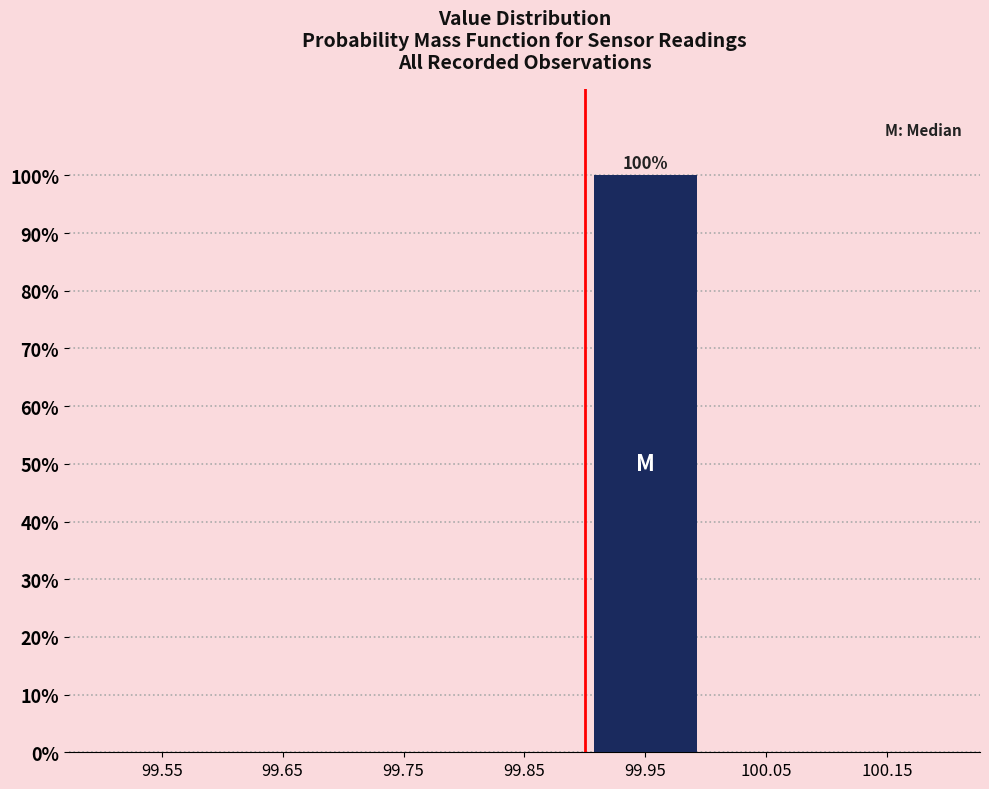

Over which range of the x-axis is the bar tallest?

99.9 to 100.0